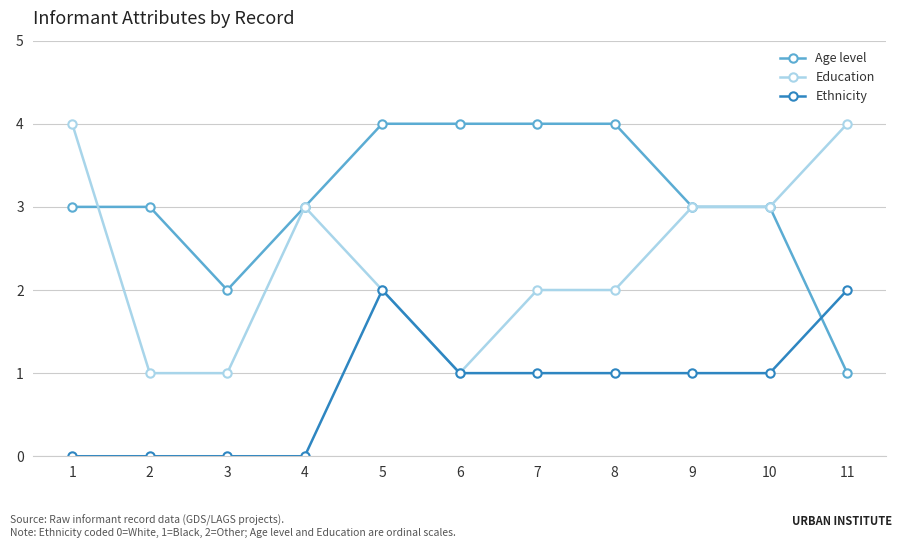

What is the total value across all series at 9?

7